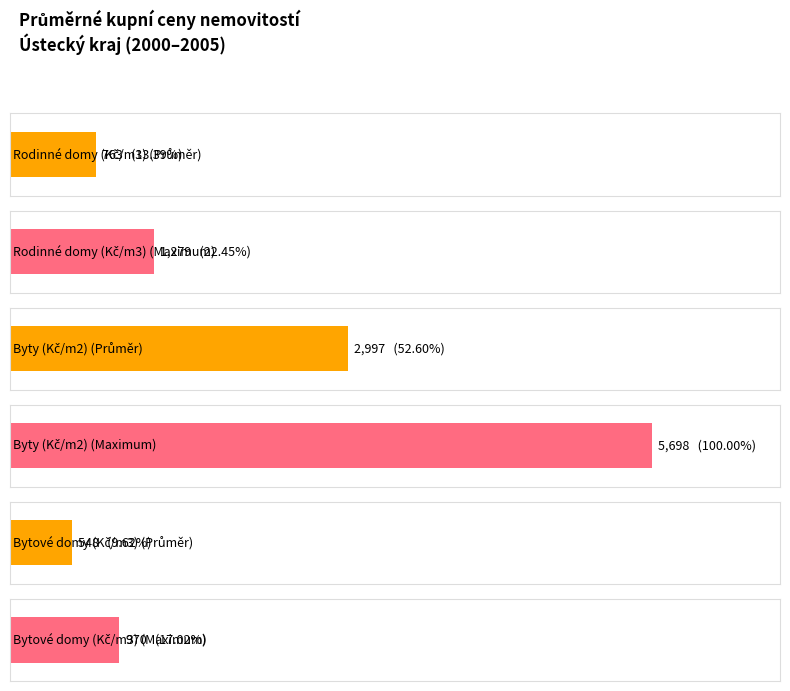

Does the chart contain any negative values?

No